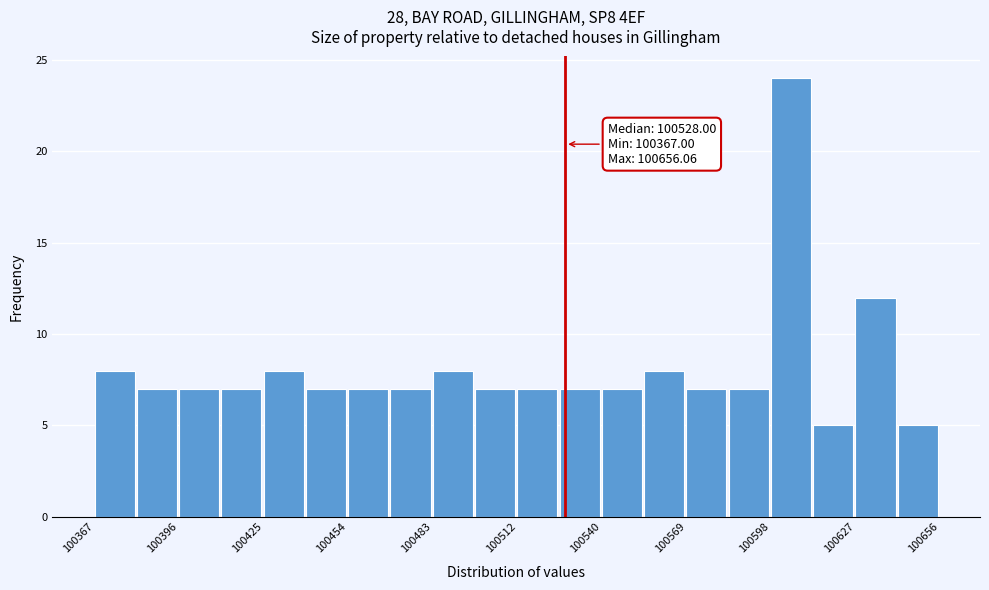

Read against the x-axis, roughly where is the centre of the tallest bar?

100605